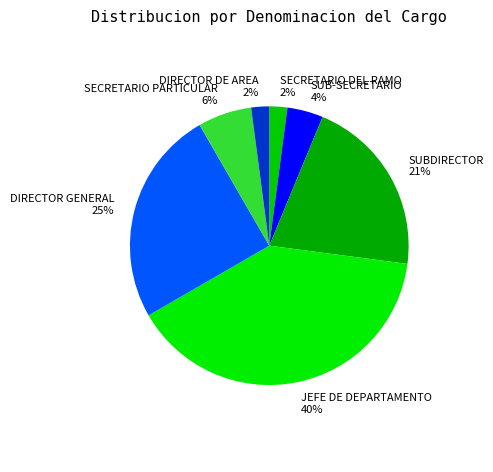

How many segments does this pie chart have?

7